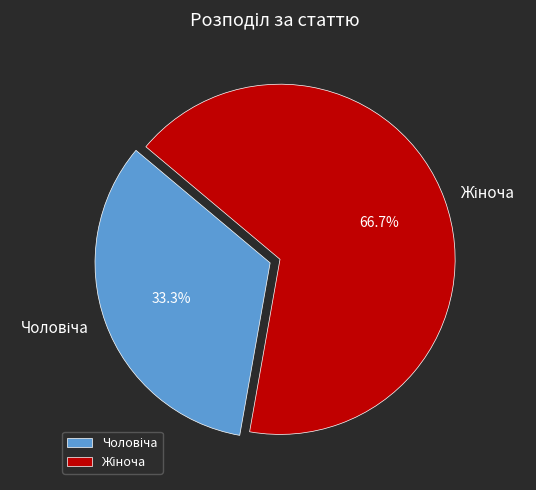

Is there any slice that represents more than half of the pie?

Yes